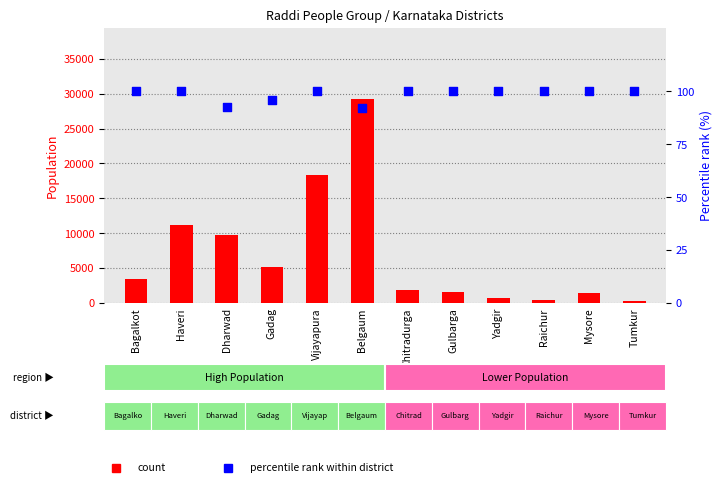

At how many categories does at least one series exceed 3453?

5